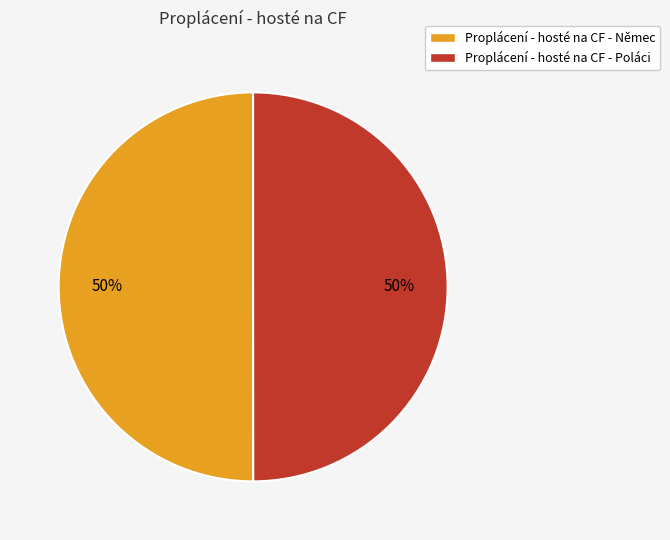

Is the sum of Proplácení - hosté na CF - Poláci and Proplácení - hosté na CF - Němec greater than half?

Yes